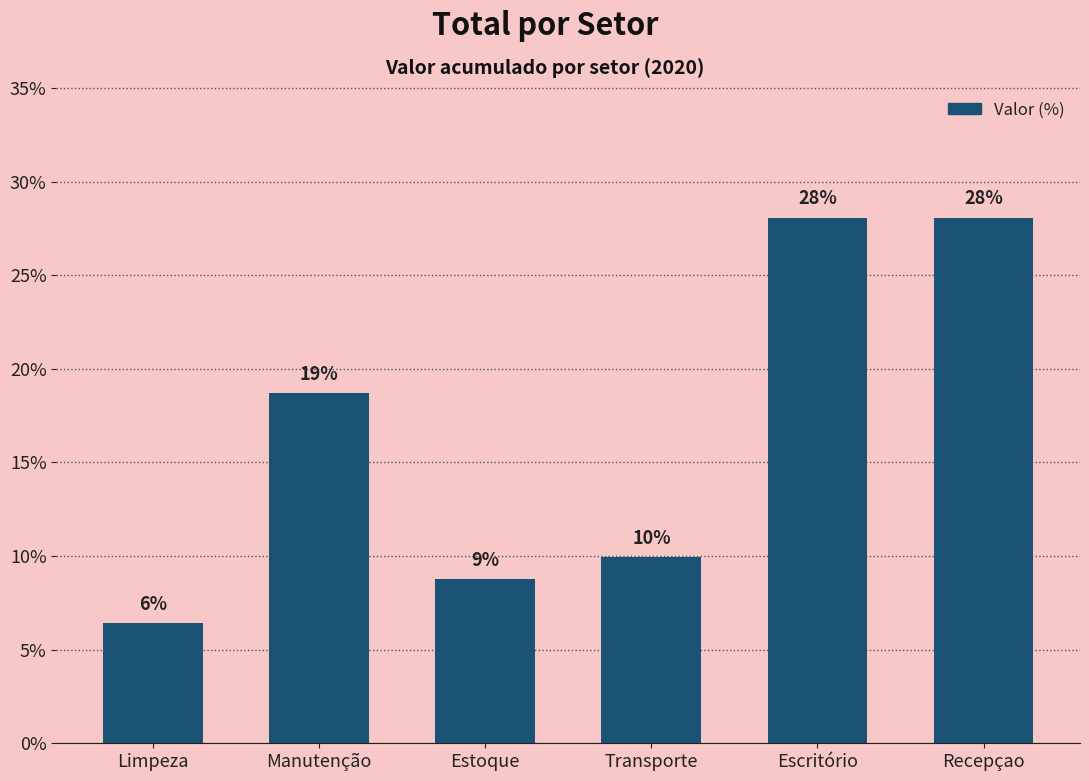

List the labels in order of value, largest first.

Escritório, Recepçao, Manutenção, Transporte, Estoque, Limpeza